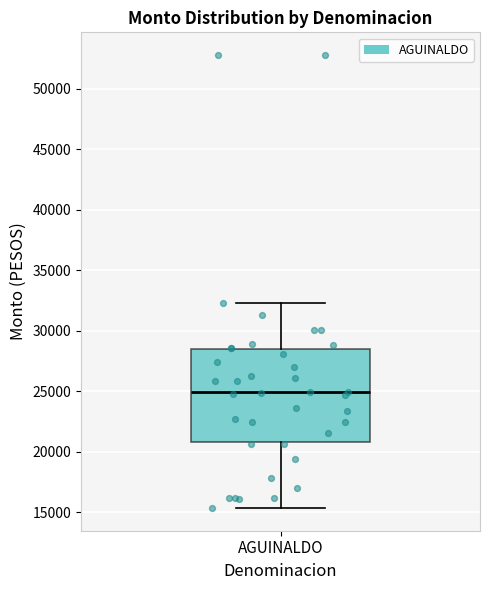

Where does the upper whisker of the box for AGUINALDO end on the y-axis? The values are not printed on the chart, so give them approximately, as read against the axis.

32000